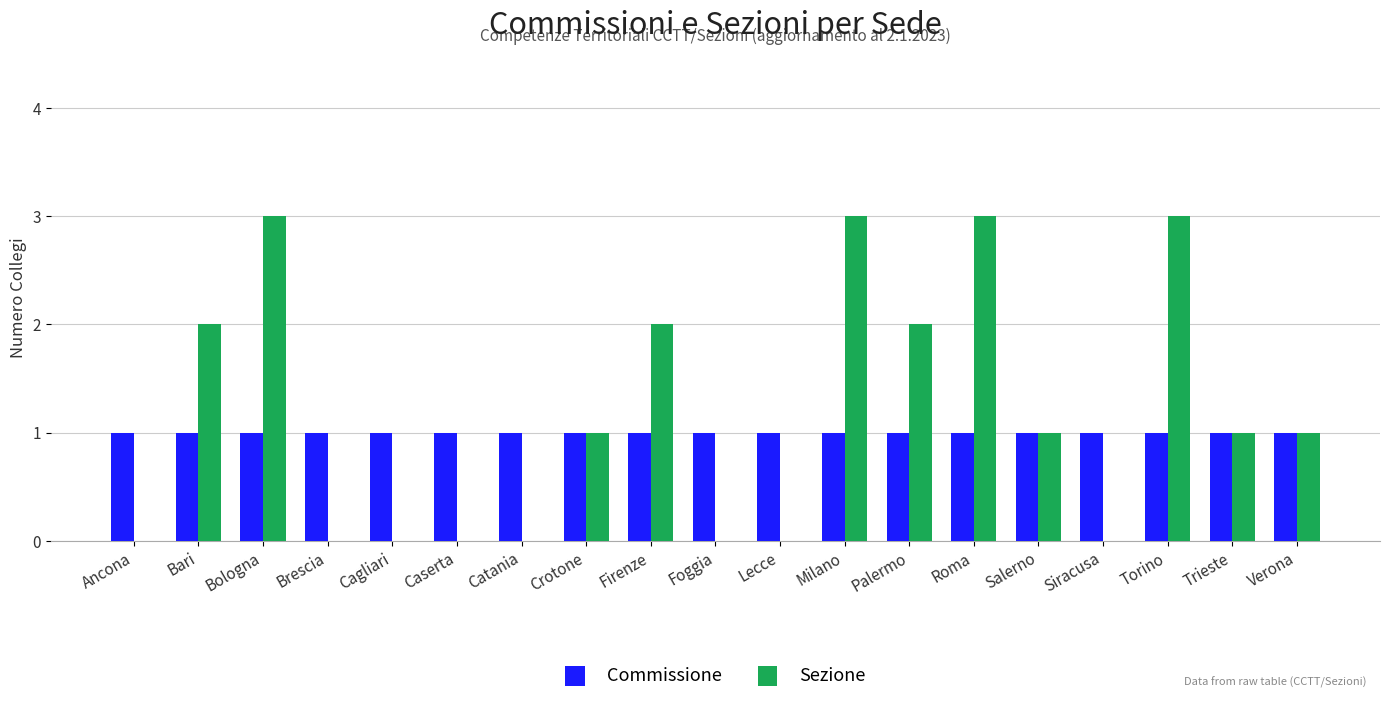

Count the number of categories in the chart.

19